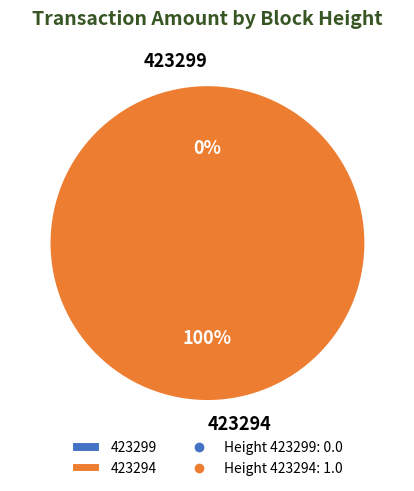

Does any single category account for the majority?

Yes